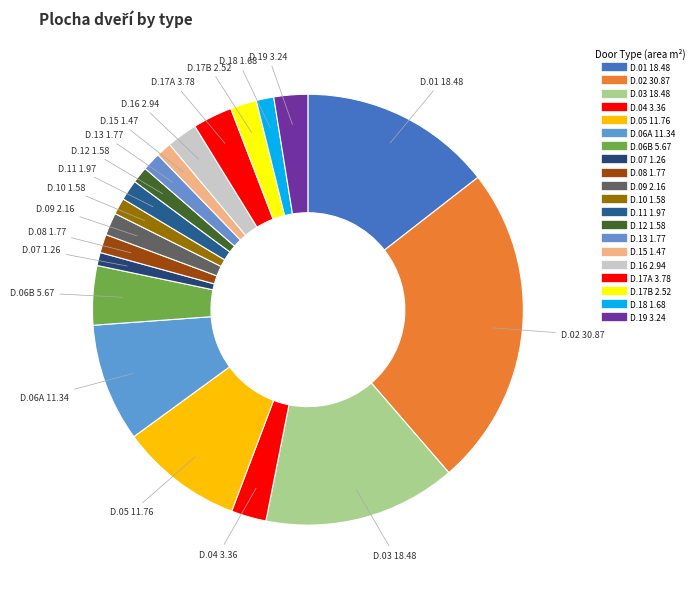

To the nearest percent, what portion does D.11 represent?

2%